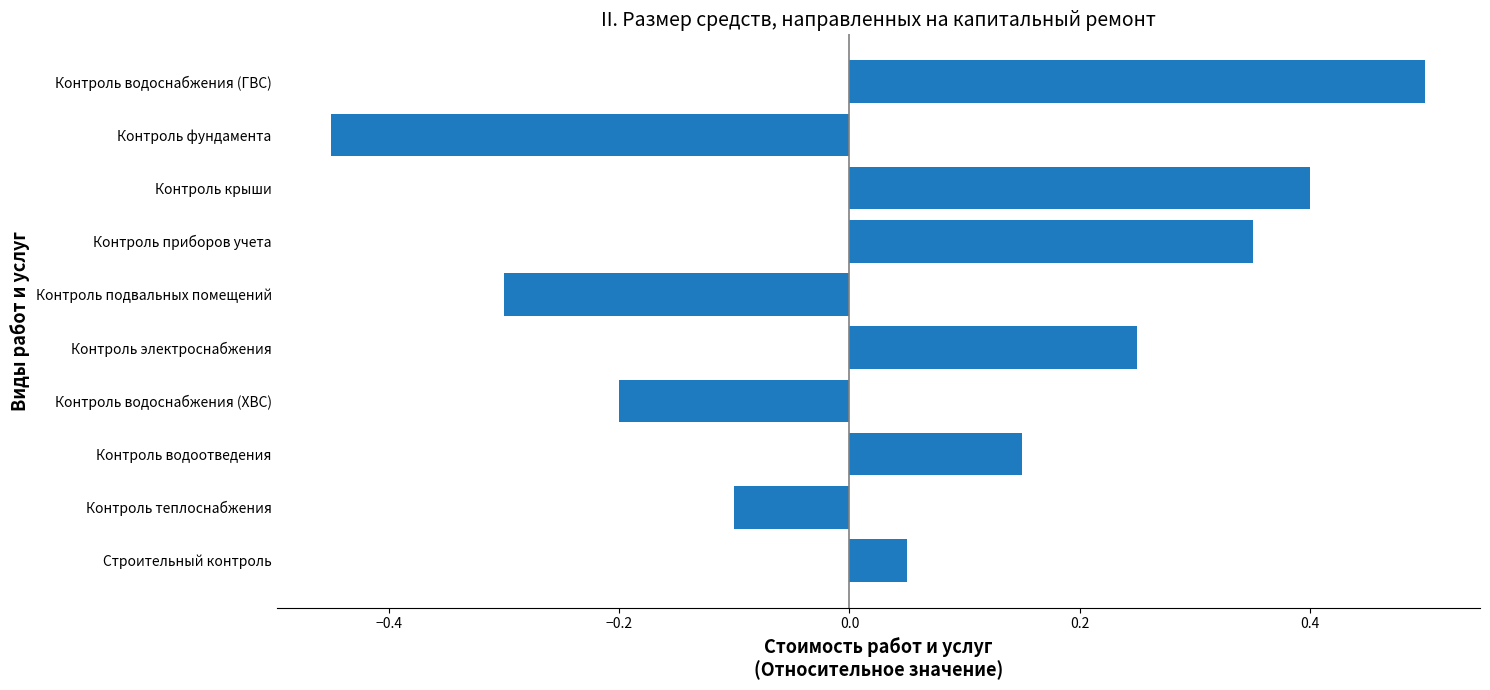

Is it true that the value at Контроль приборов учета is 0.4?

True